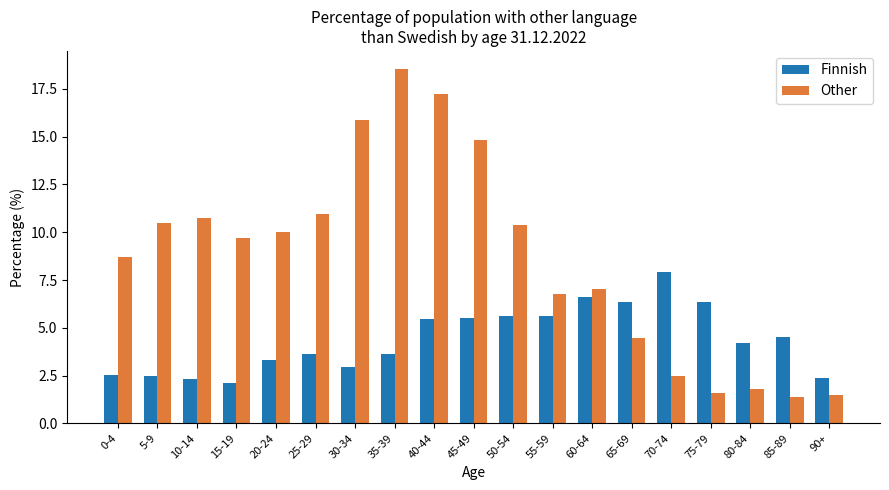

What is the sum of all Finnish values?

83.5